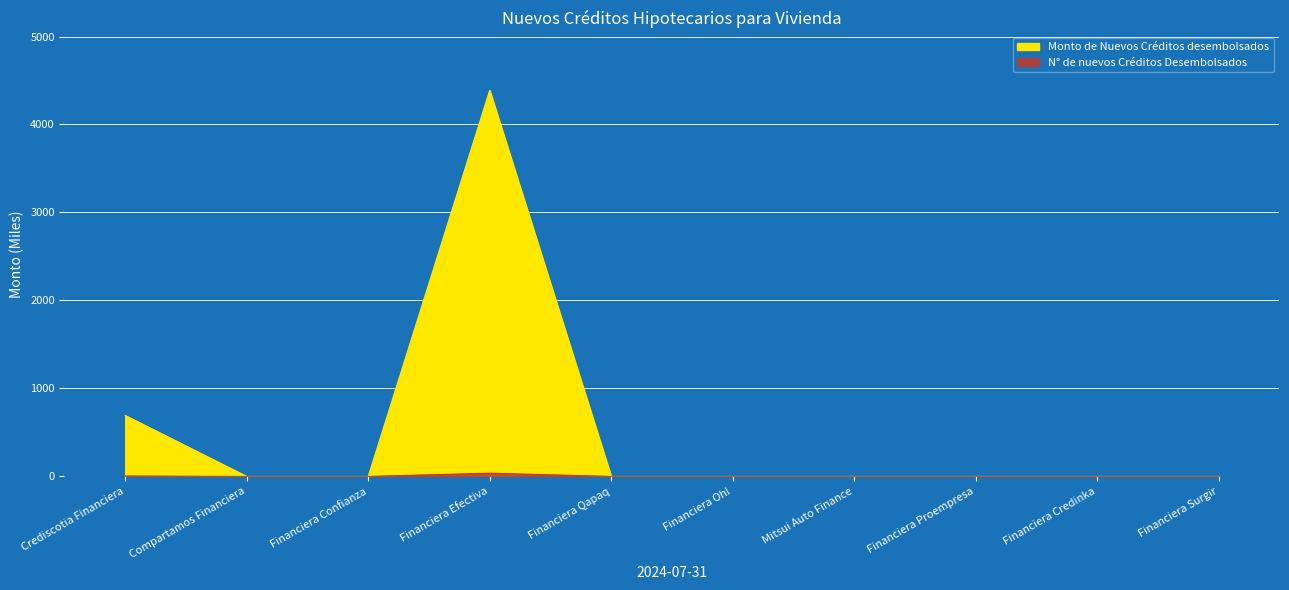

Which label corresponds to the smallest value in the chart?

Compartamos Financiera